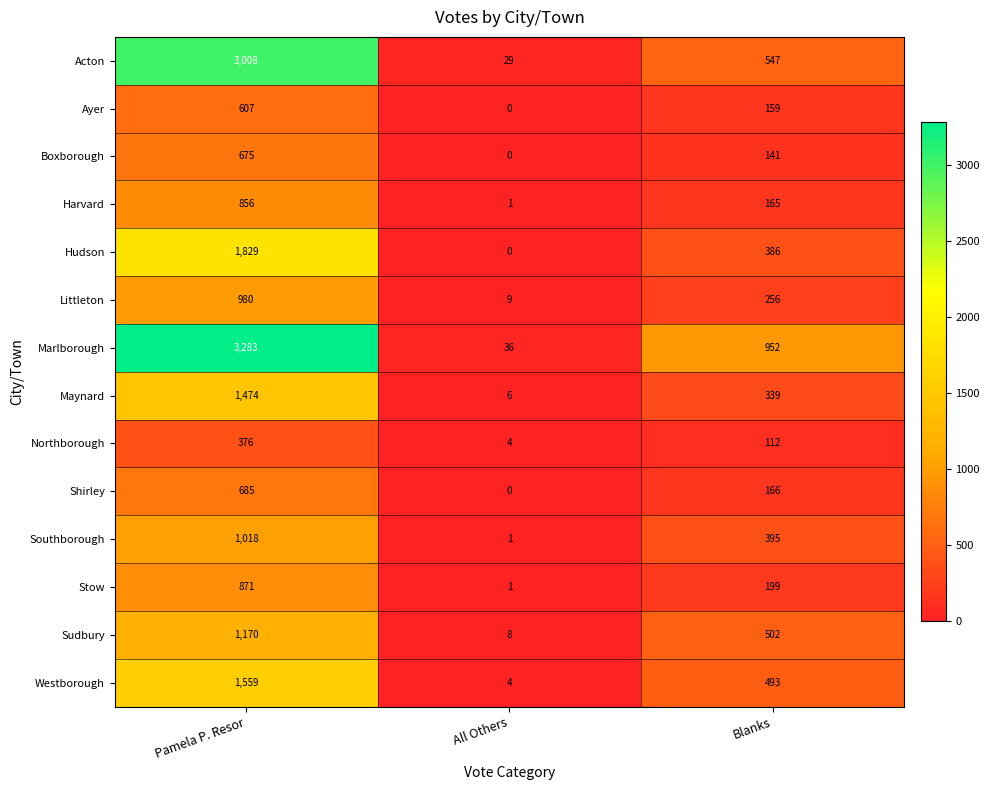

What is the average value of the Maynard series?

606